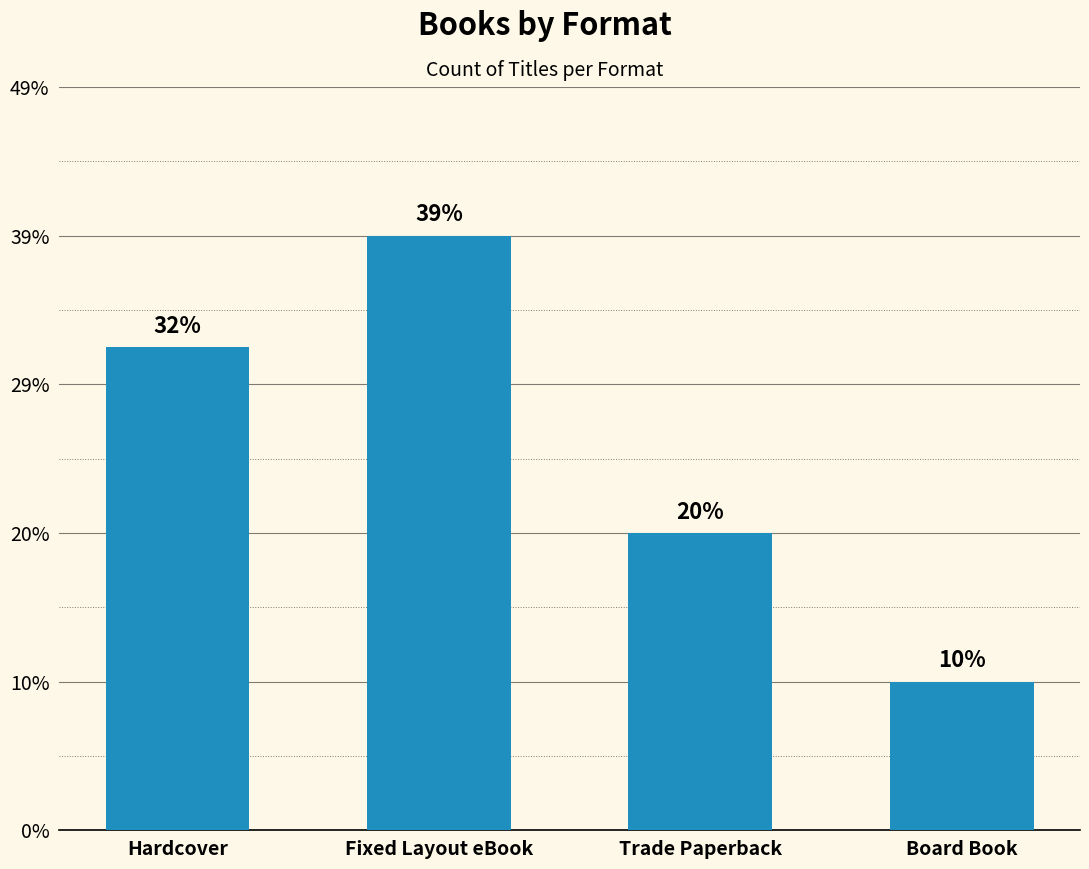

List the labels in order of value, smallest first.

Board Book, Trade Paperback, Hardcover, Fixed Layout eBook